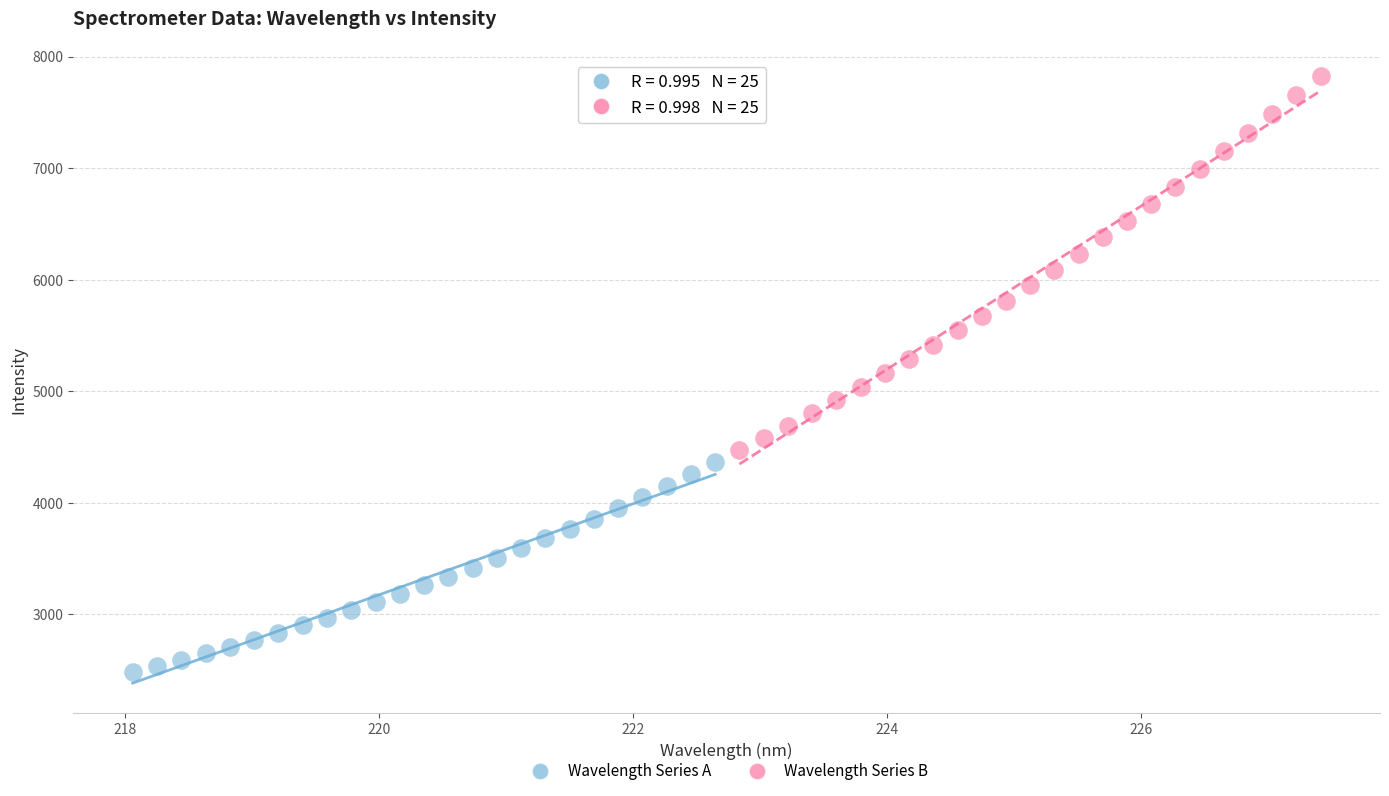

Which series has the widest spread of Y values?

Wavelength Series B